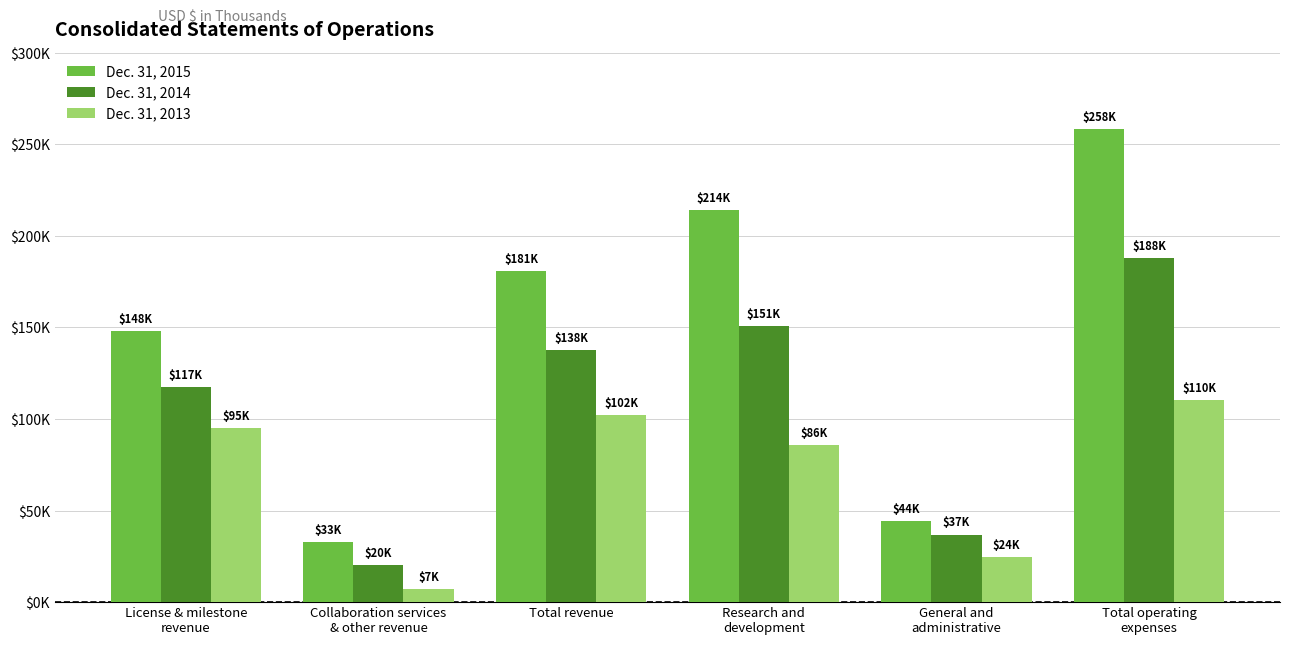

Reading left to right, what are all the values shown in this chart?

Dec. 31, 2015: 148093	32735	180828	214089	44364	258453
Dec. 31, 2014: 117191	20410	137601	150794	36909	187703
Dec. 31, 2013: 94961	7209	102170	85710	24409	110119